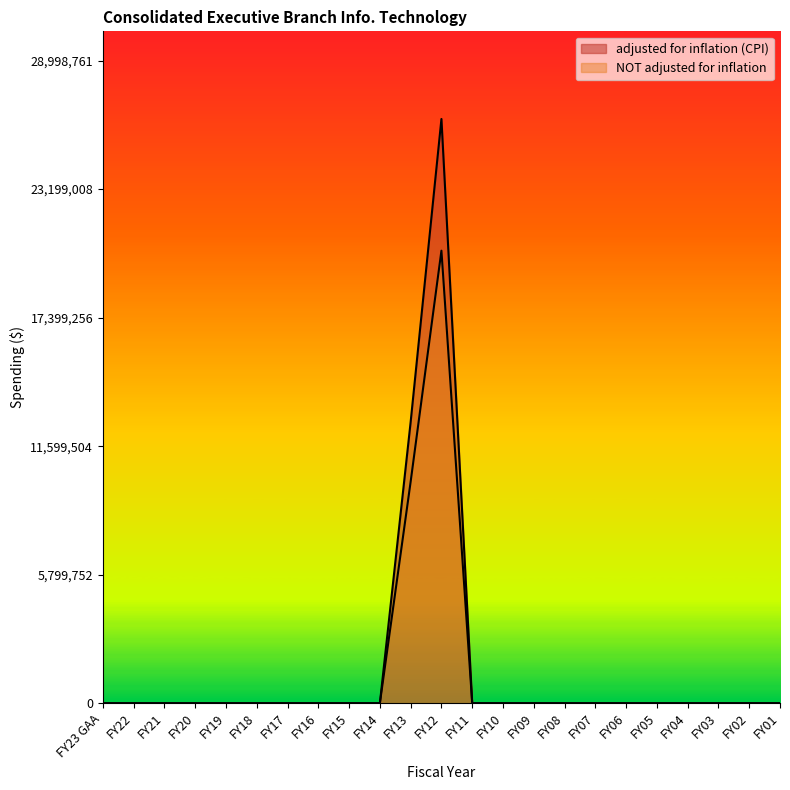

Reading left to right, transcribe all the data shown in this chart.

adjusted for inflation (CPI): FY23 GAA=0	FY22=0	FY21=0	FY20=0	FY19=0	FY18=0	FY17=0	FY16=0	FY15=0	FY14=0	FY13=12696160	FY12=26362510	FY11=0	FY10=0	FY09=0	FY08=0	FY07=0	FY06=0	FY05=0	FY04=0	FY03=0	FY02=0	FY01=0
NOT adjusted for inflation: FY23 GAA=0	FY22=0	FY21=0	FY20=0	FY19=0	FY18=0	FY17=0	FY16=0	FY15=0	FY14=0	FY13=10000000	FY12=20420000	FY11=0	FY10=0	FY09=0	FY08=0	FY07=0	FY06=0	FY05=0	FY04=0	FY03=0	FY02=0	FY01=0